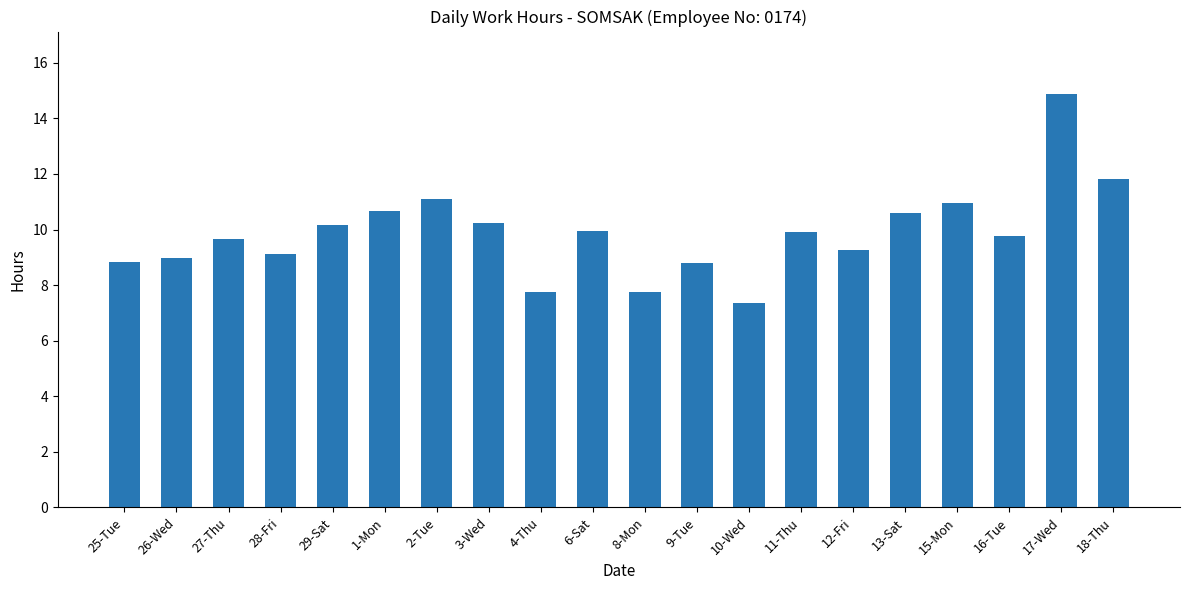

What is the average value?

9.9